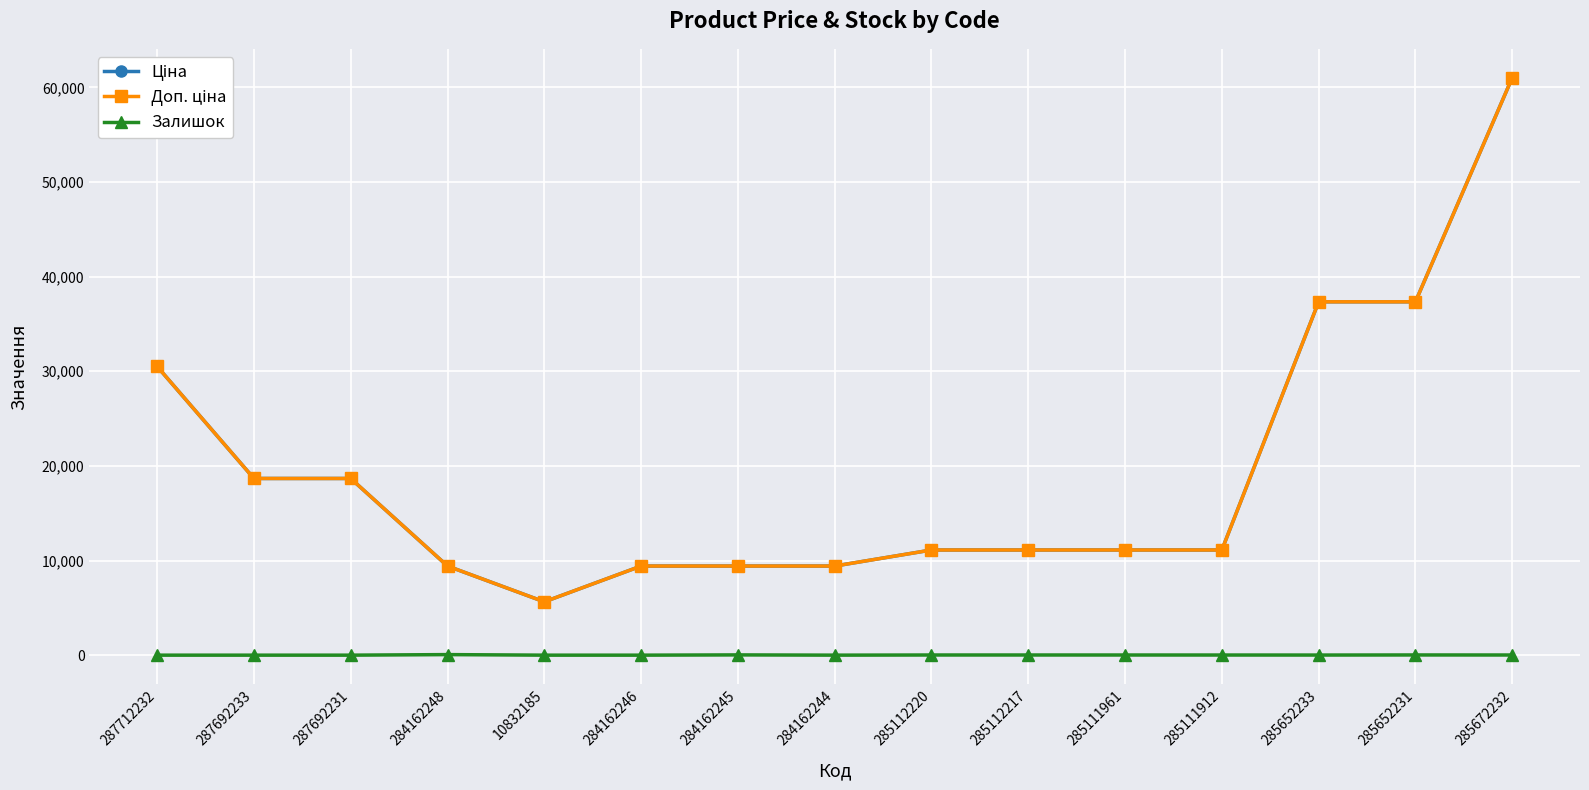

Between 10832185 and 284162245, which series saw the biggest shift?

Ціна